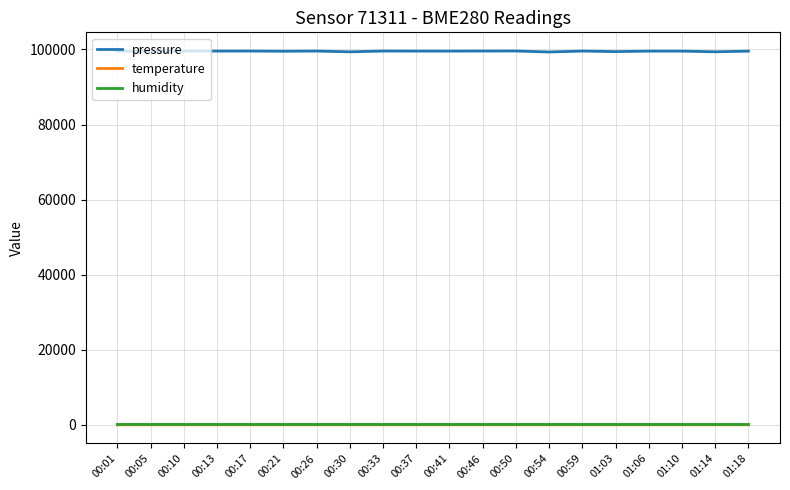

What are all the series names shown in the legend?

pressure, temperature, humidity